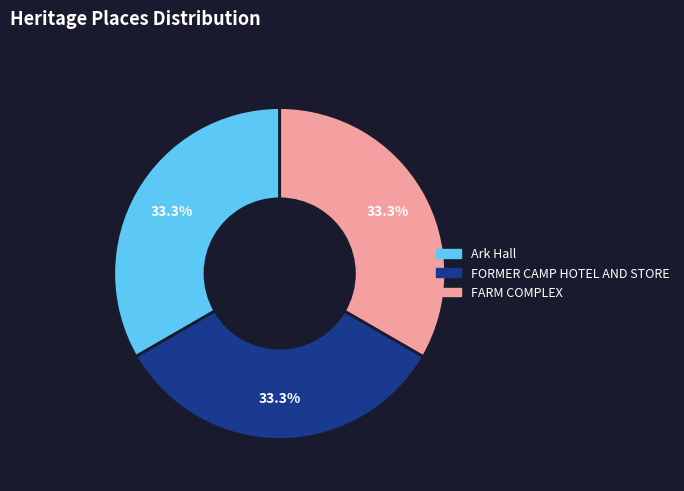

Does any single category account for the majority?

No